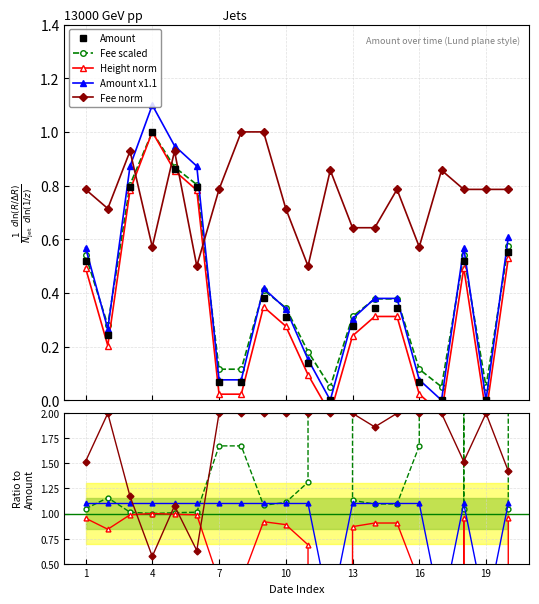

What is the greatest value displayed?

1.1